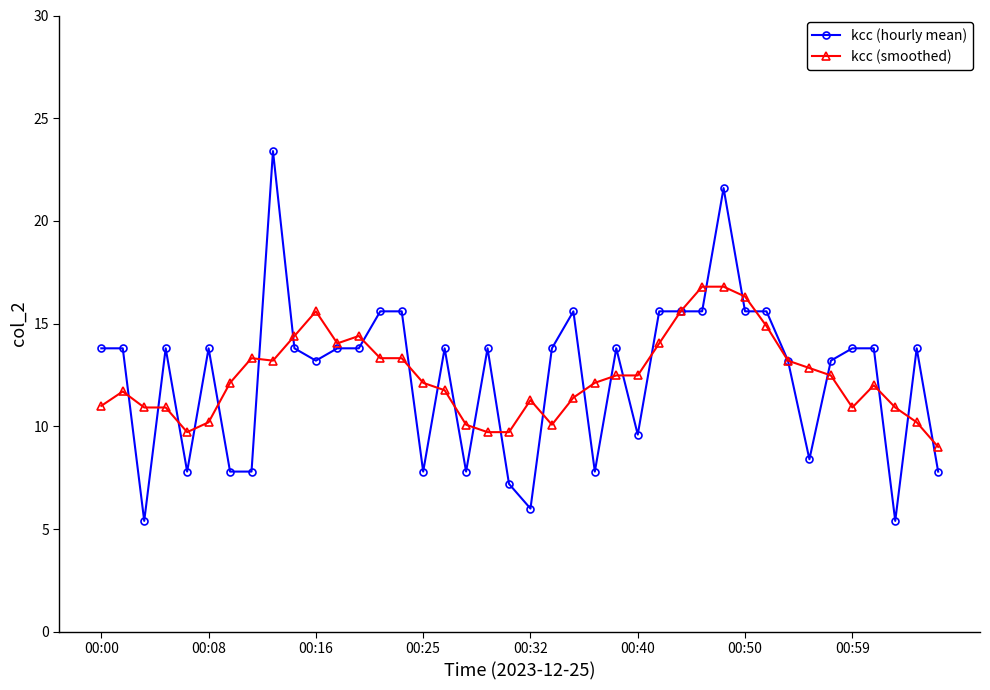

What is the minimum value shown in the chart?

5.4